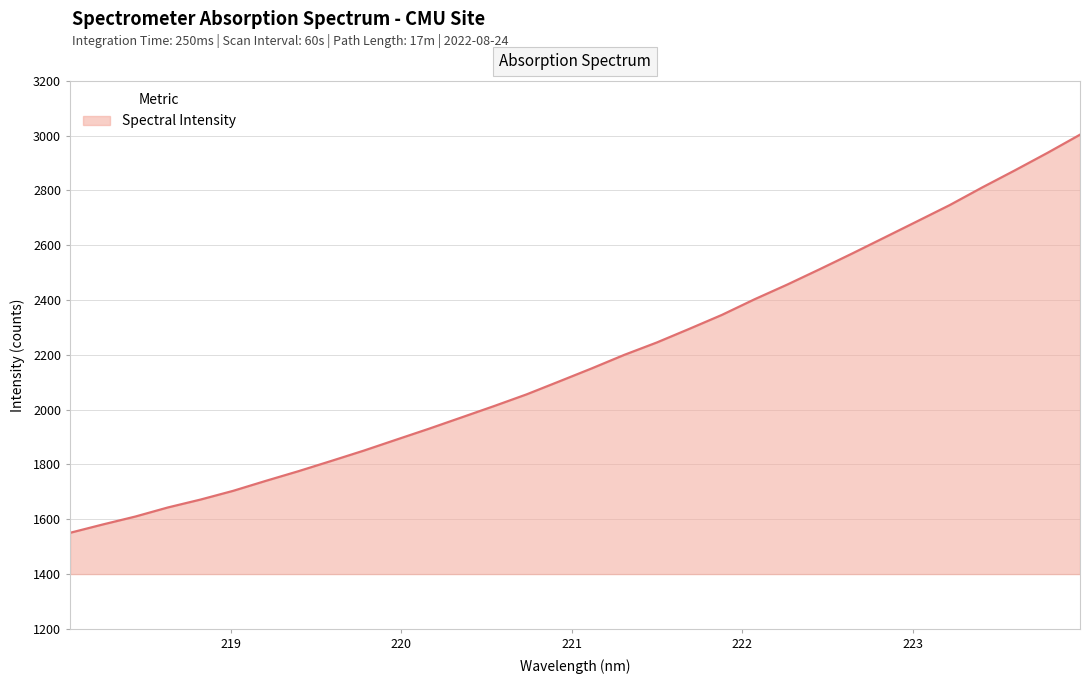

What is the maximum value shown in the chart?

3003.3